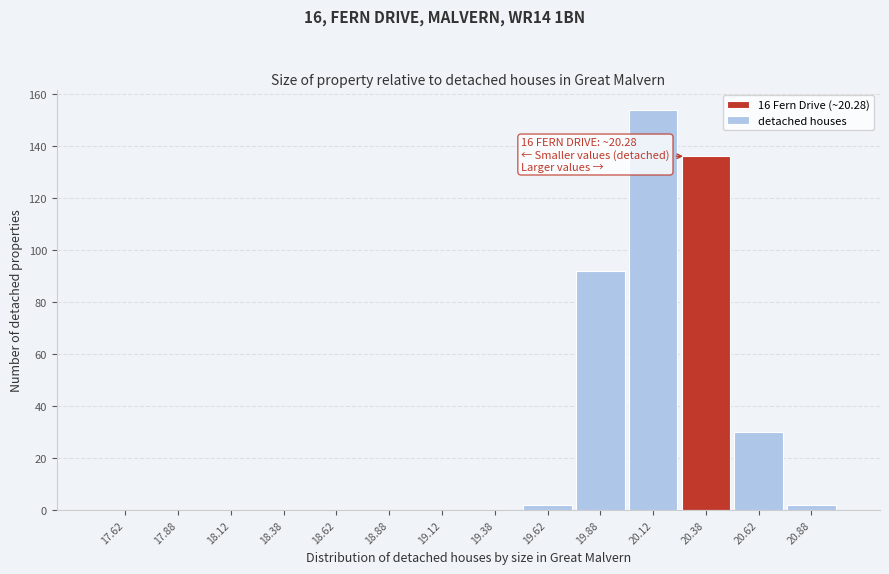

Which range on the x-axis has the tallest bar?

20.00 to 20.25